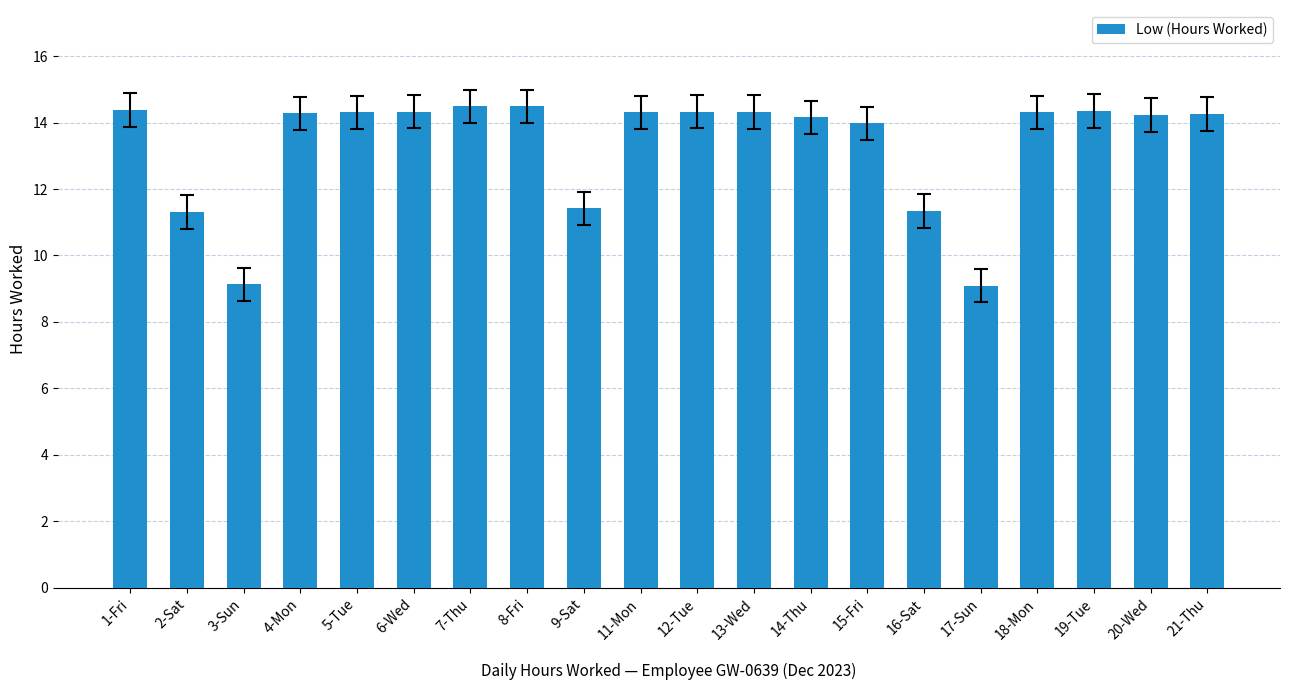

Is it true that the value at 14-Thu is 4.7?

False